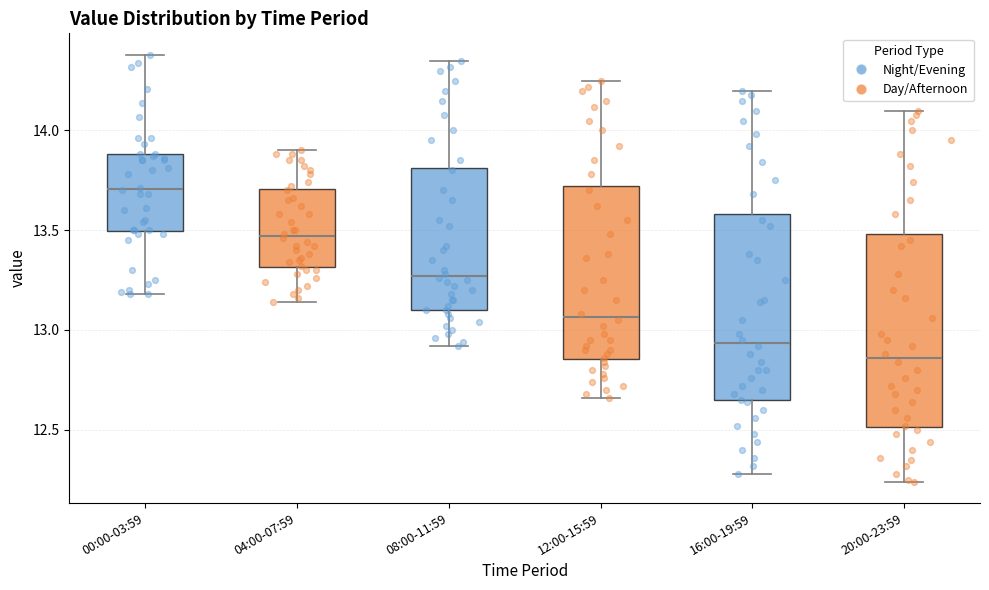

Which box has the lowest median line?

20:00-23:59